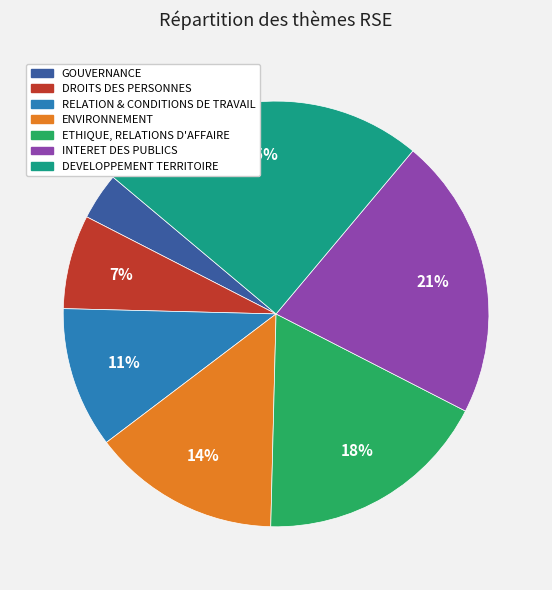

The ENVIRONNEMENT slice represents 22% of the pie. True or false?

False